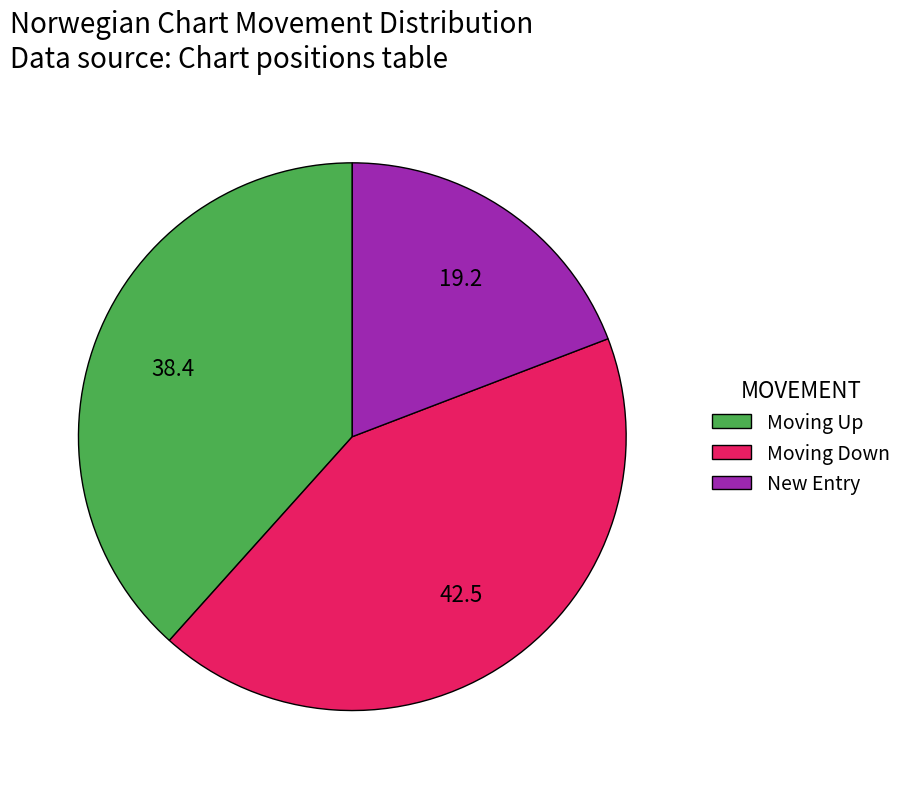

How many segments does this pie chart have?

3